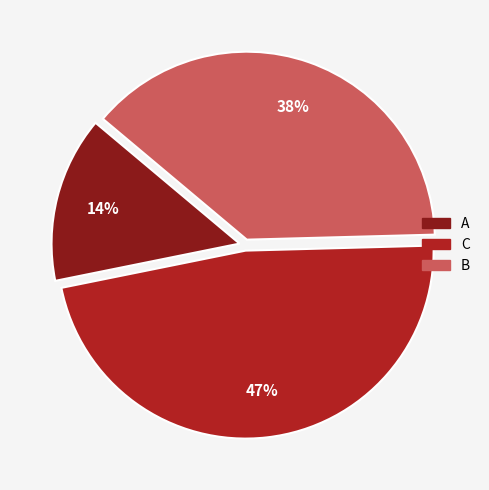

How many slices are in this pie chart?

3